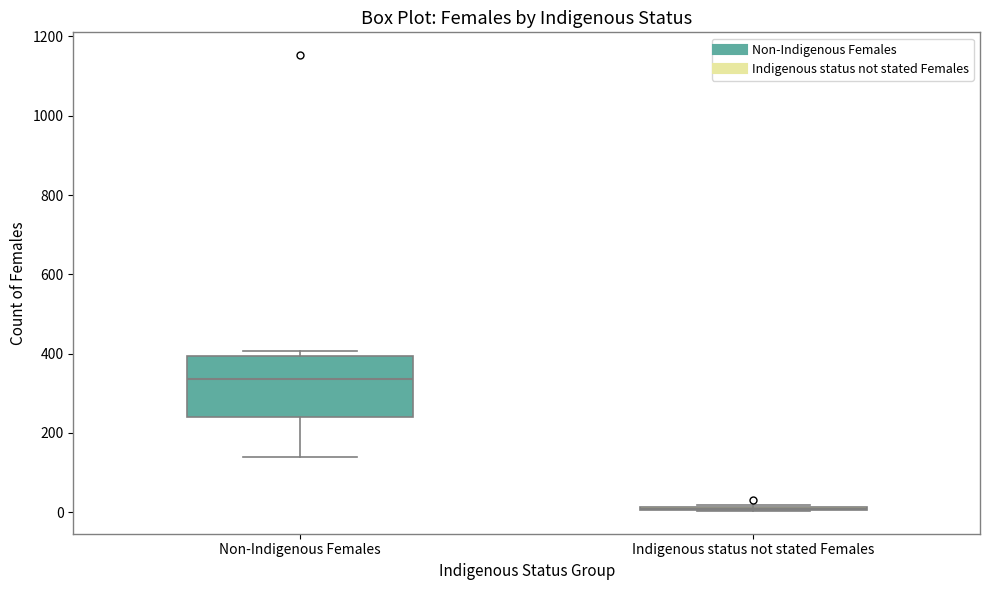

Reading left to right, read every box against the y-axis: the position of its median line, the range the box covers, and the ends of its whiskers. The values are not printed on the chart, so give them approximately, as read against the axis.

Non-Indigenous Females: median 340, box 240 to 400, whiskers 140 to 400 (just above the box's upper edge)
Indigenous status not stated Females: box collapsed to a line at 0, whiskers 0 to 20